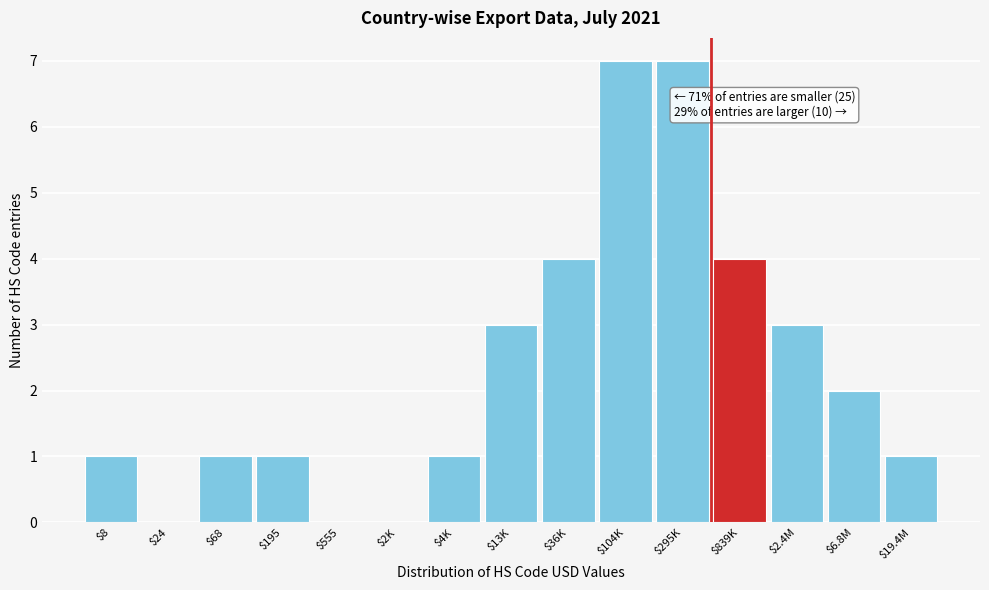

The chart shows a value of 0 at $2K. True or false?

True